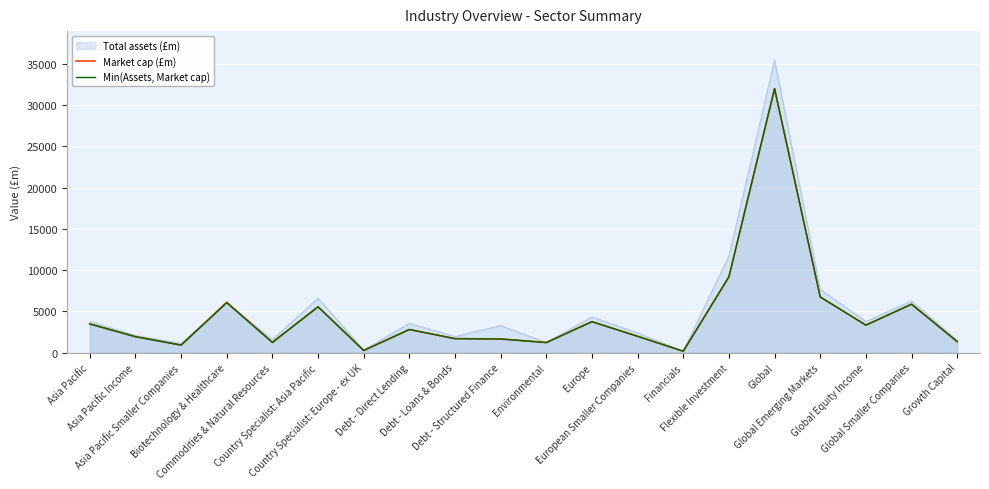

Rank the series at Biotechnology & Healthcare from lowest to highest value.

Min(Assets, Market cap), Market cap (£m)